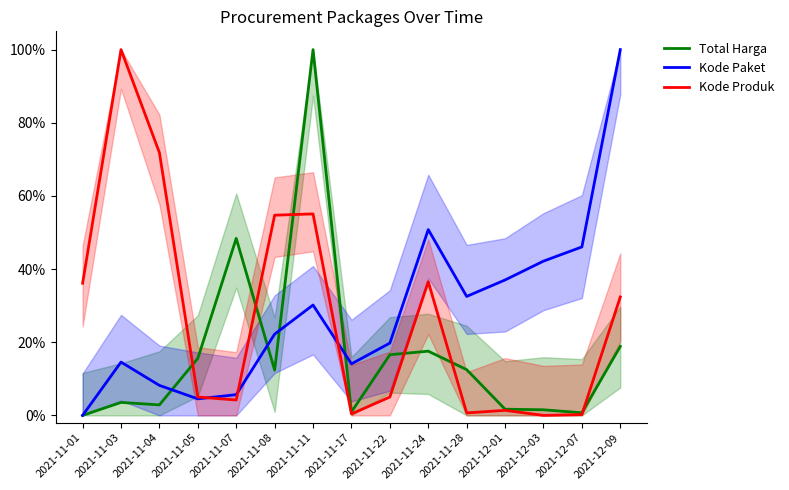

Reading left to right, what are all the values shown in this chart?

Total Harga: 2021-11-01=0.0	2021-11-03=0.0	2021-11-04=0.0	2021-11-05=0.2	2021-11-07=0.5	2021-11-08=0.1	2021-11-11=1.0	2021-11-17=0.0	2021-11-22=0.2	2021-11-24=0.2	2021-11-28=0.1	2021-12-01=0.0	2021-12-03=0.0	2021-12-07=0.0	2021-12-09=0.2
Kode Paket: 2021-11-01=0.0	2021-11-03=0.1	2021-11-04=0.1	2021-11-05=0.0	2021-11-07=0.1	2021-11-08=0.2	2021-11-11=0.3	2021-11-17=0.1	2021-11-22=0.2	2021-11-24=0.5	2021-11-28=0.3	2021-12-01=0.4	2021-12-03=0.4	2021-12-07=0.5	2021-12-09=1.0
Kode Produk: 2021-11-01=0.4	2021-11-03=1.0	2021-11-04=0.7	2021-11-05=0.1	2021-11-07=0.0	2021-11-08=0.5	2021-11-11=0.6	2021-11-17=0.0	2021-11-22=0.1	2021-11-24=0.4	2021-11-28=0.0	2021-12-01=0.0	2021-12-03=0.0	2021-12-07=0.0	2021-12-09=0.3